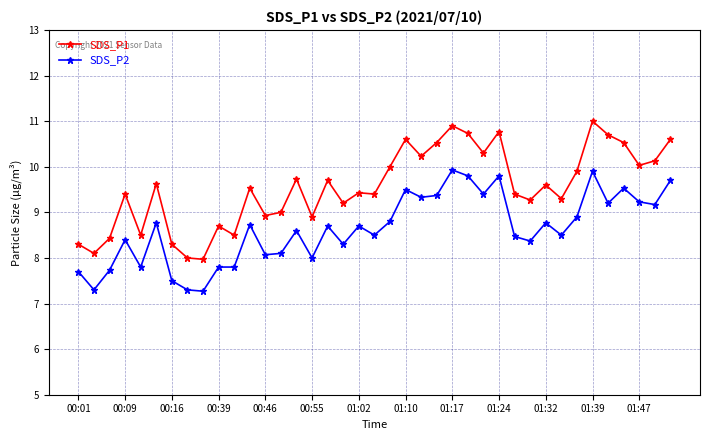

True or false: SDS_P1 and SDS_P2 cross at least once.

False